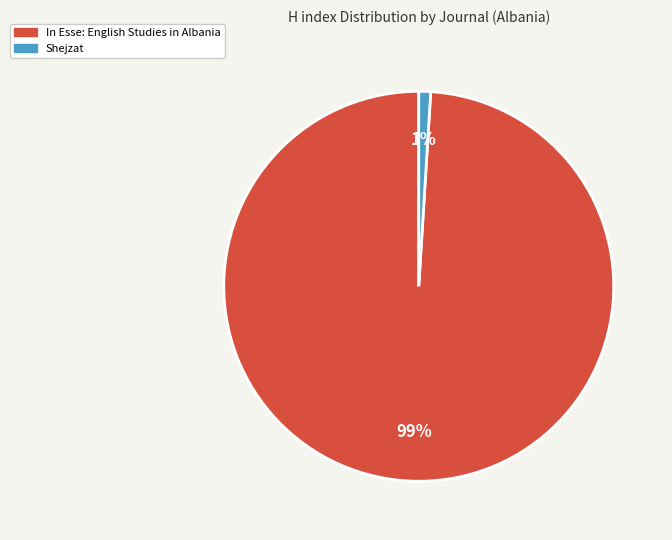

To the nearest percent, what is the difference between the Shejzat and In Esse: English Studies in Albania slice percentages?

98%